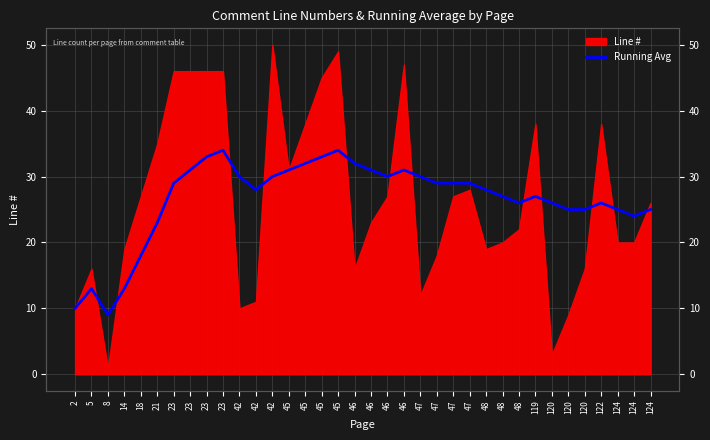

At which category does the data reach its first local peak?

5